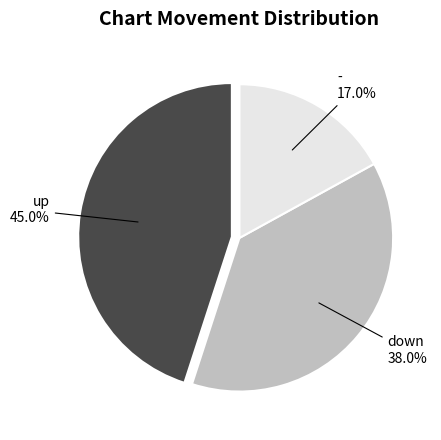

Does any single category account for the majority?

No